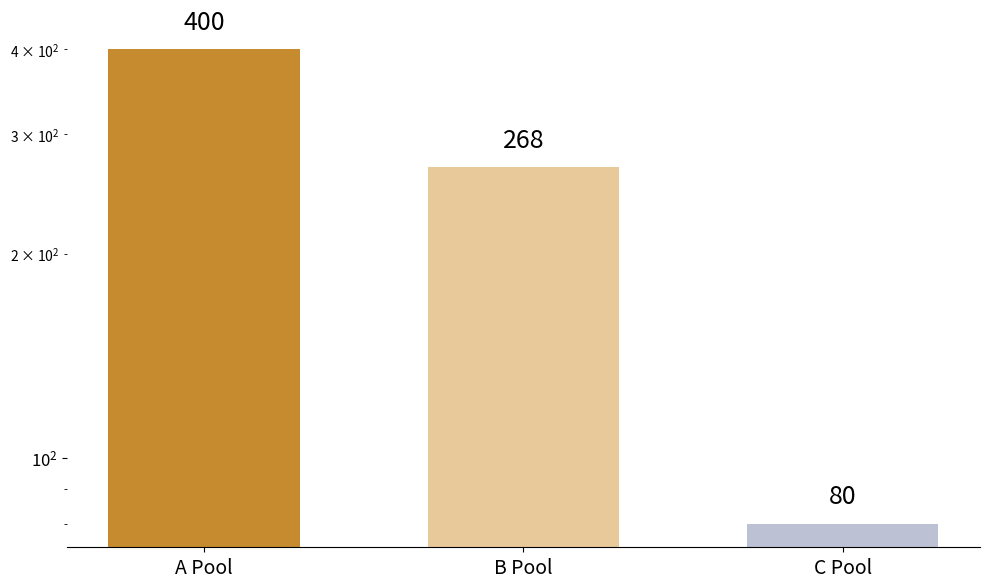

Reading left to right, list all the values displayed in this chart.

400	268	80